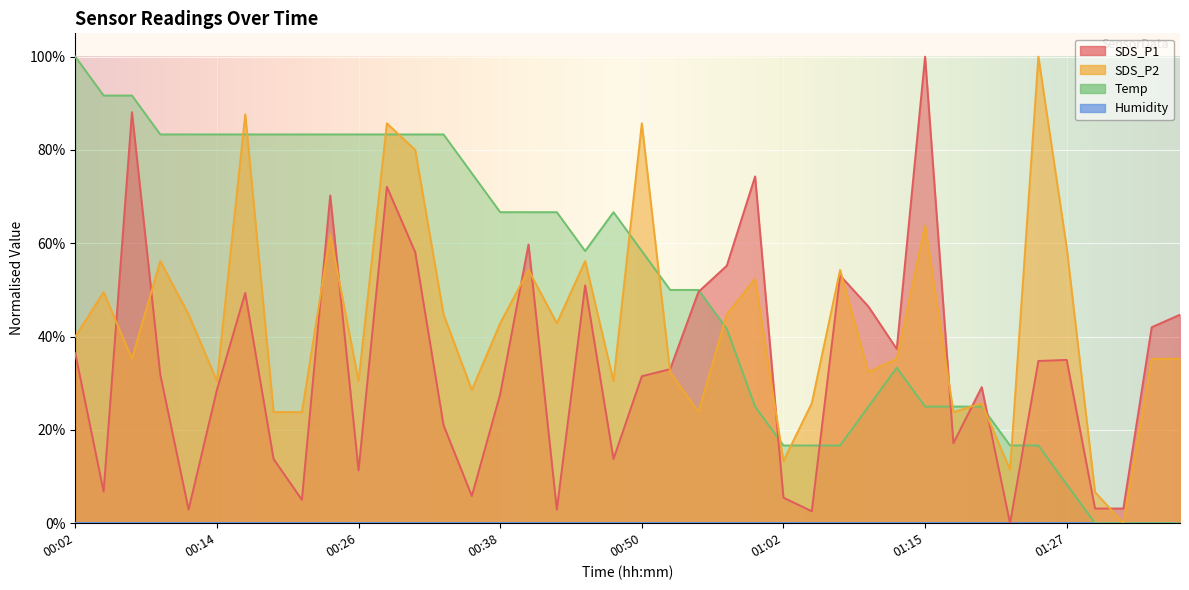

Which series ends up on top after the final intersection of Temp and SDS_P1?

SDS_P1